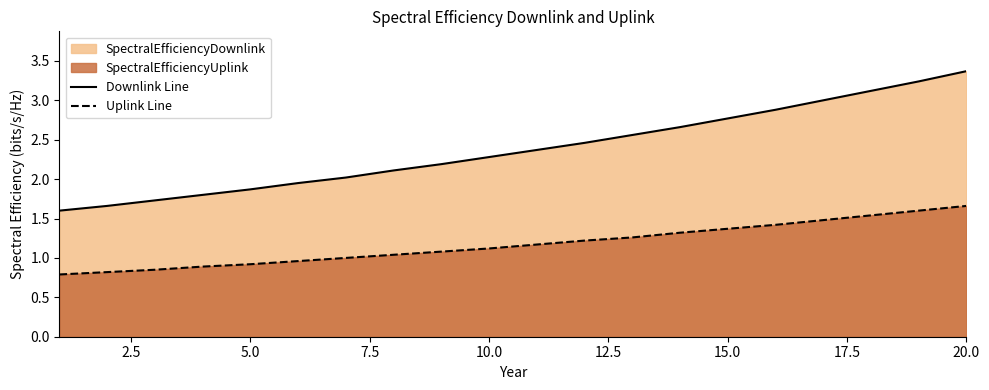

What is the maximum value shown in the chart?

3.4